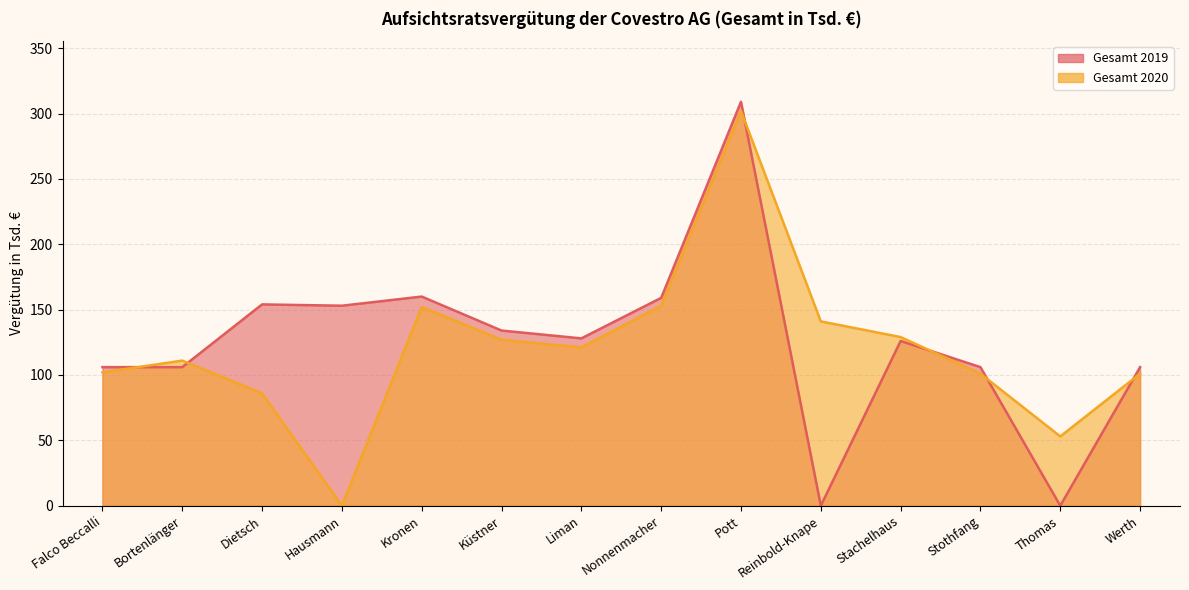

Reading left to right, what are all the values shown in this chart?

Gesamt 2019: Falco Beccalli=106	Bortenlänger=106	Dietsch=154	Hausmann=153	Kronen=160	Küstner=134	Liman=128	Nonnenmacher=159	Pott=309	Reinbold-Knape=0	Stachelhaus=126	Stothfang=106	Thomas=0	Werth=106
Gesamt 2020: Falco Beccalli=102	Bortenlänger=111	Dietsch=86	Hausmann=0	Kronen=152	Küstner=127	Liman=121	Nonnenmacher=153	Pott=302	Reinbold-Knape=141	Stachelhaus=129	Stothfang=101	Thomas=53	Werth=101